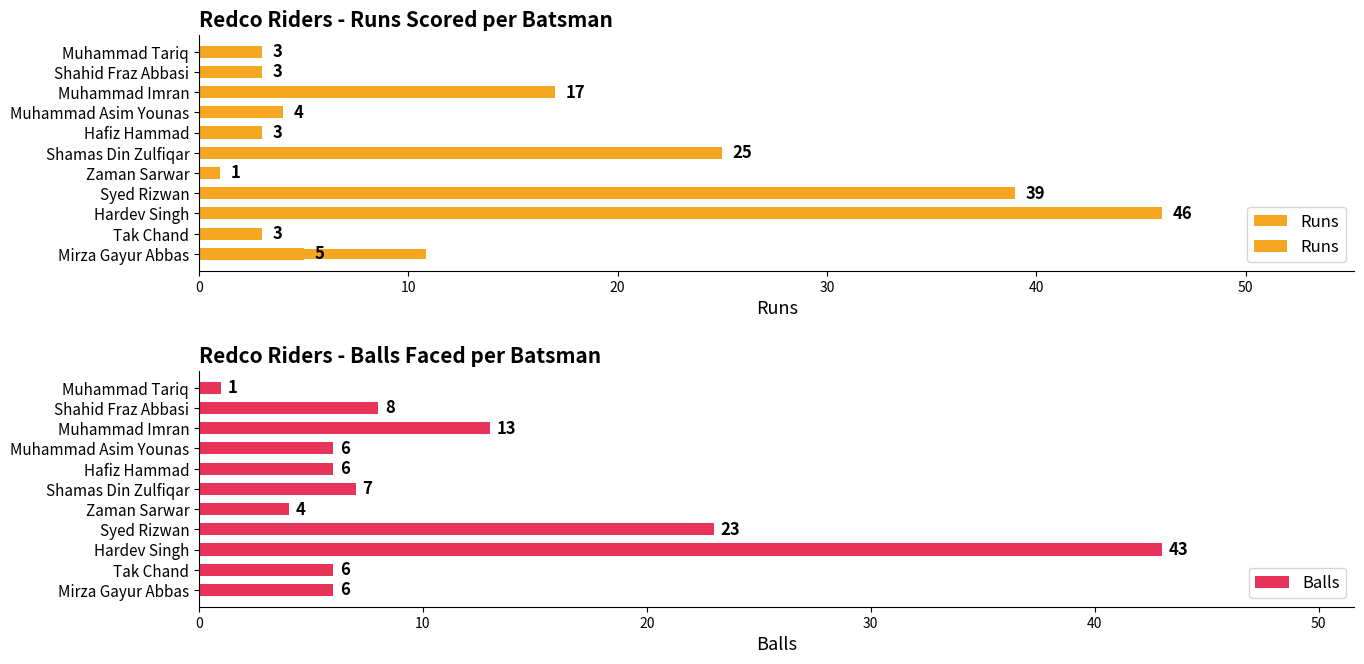

At which label is Balls closest to 22?

Syed Rizwan